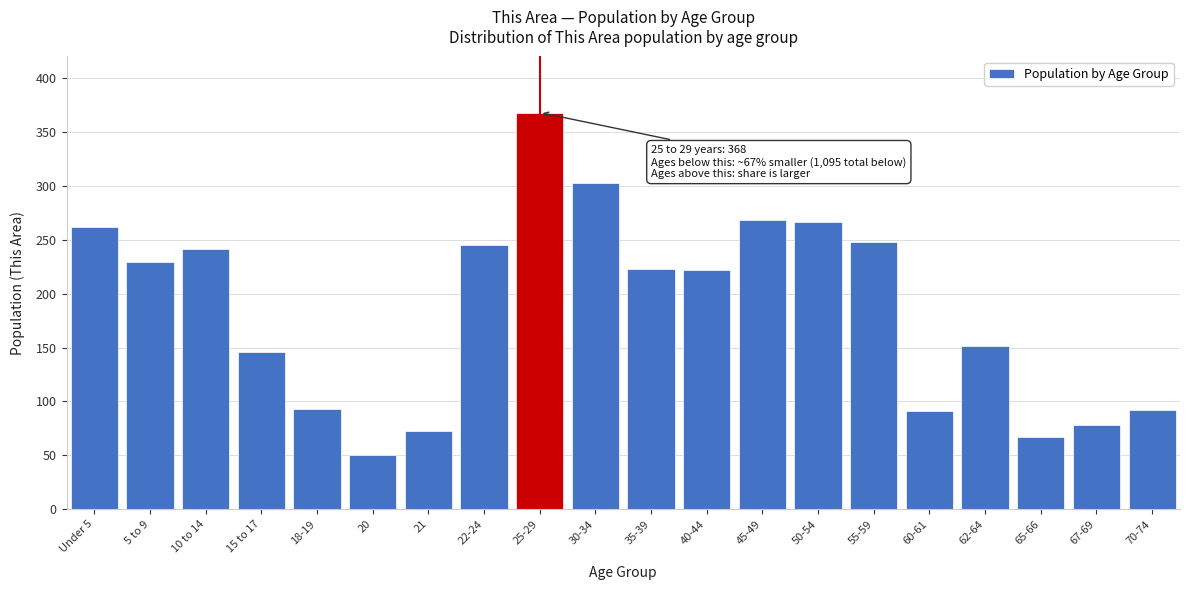

The value at 5 to 9 is 229. True or false?

True